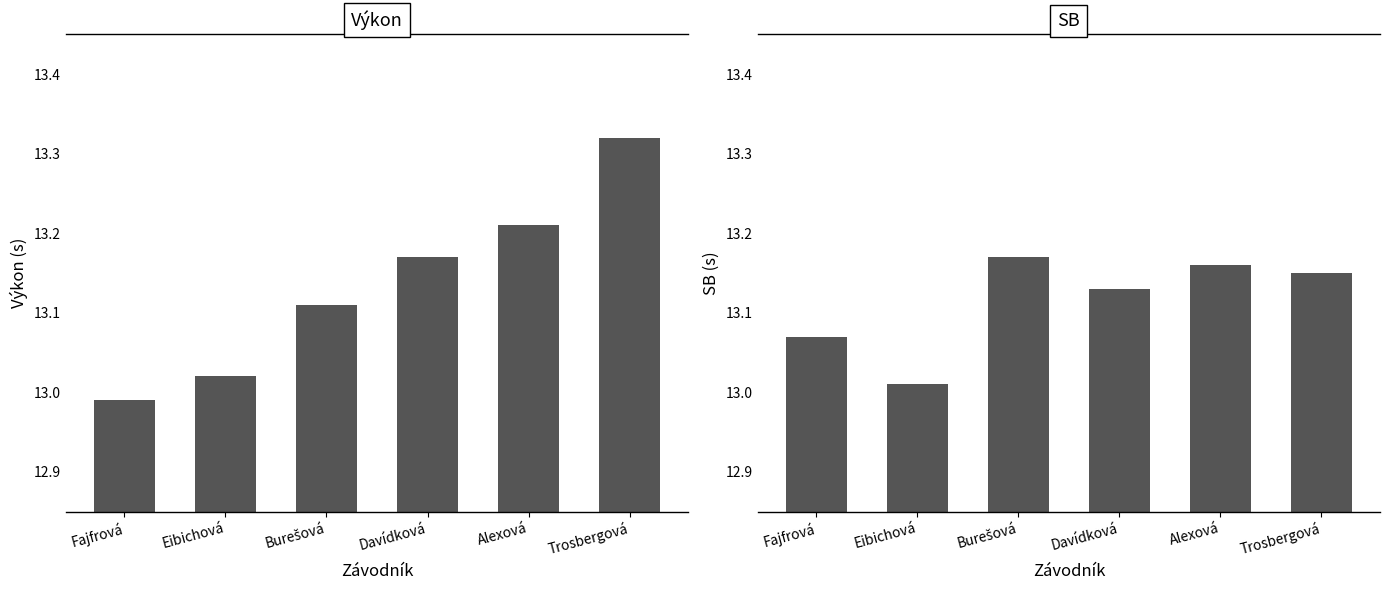

What are all the series names shown in the legend?

Výkon, SB